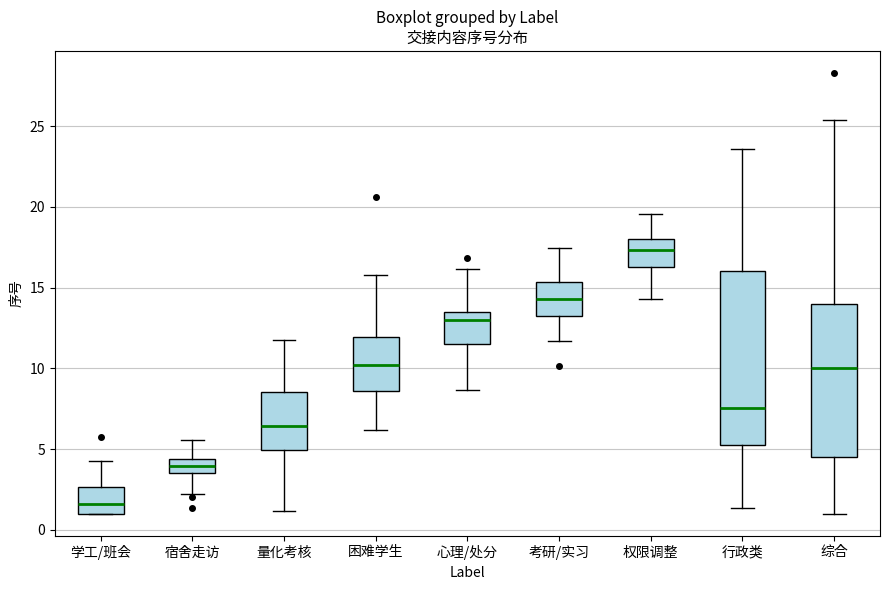

Where is the upper edge of the box for 综合 on the y-axis? The values are not printed on the chart, so give them approximately, as read against the axis.

14.0